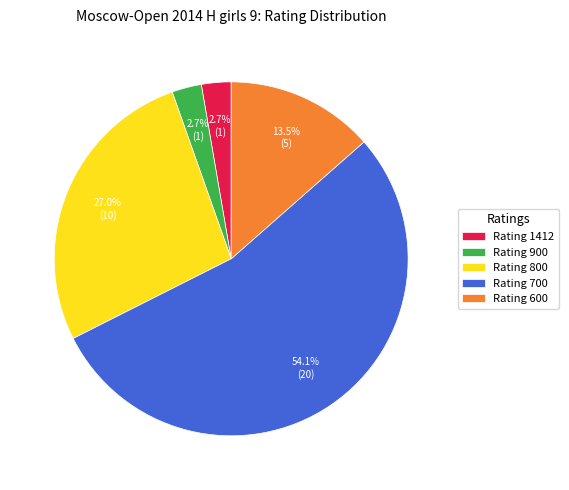

Is Rating 800 the majority of the pie?

No